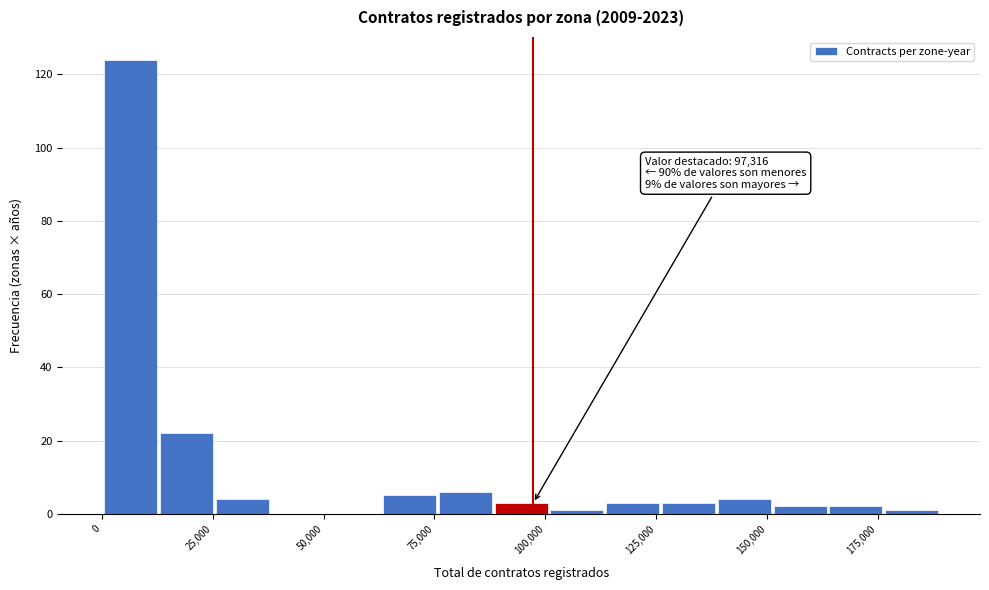

Read against the x-axis, roughly where is the centre of the tallest bar?

5000